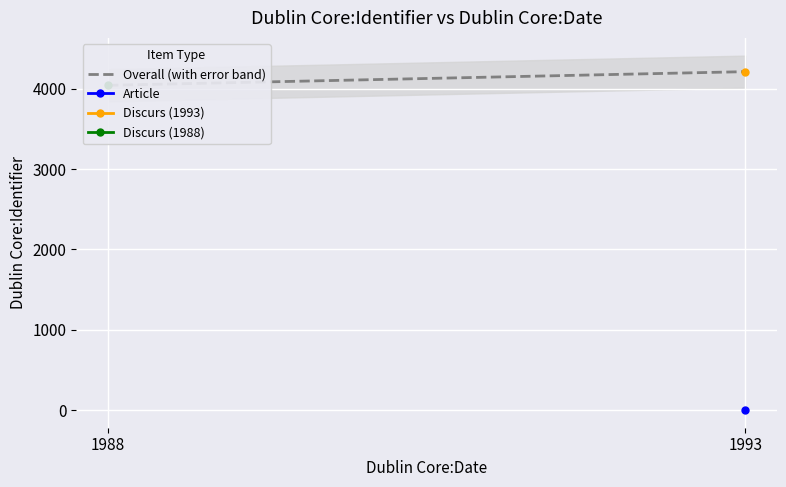

How many lines are shown in the chart?

1